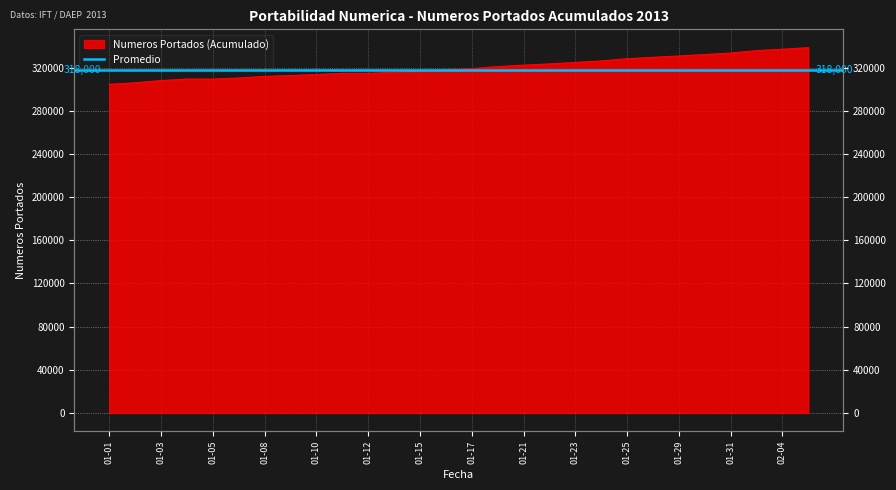

What is the label of the 9th point from the right?

2013-01-24